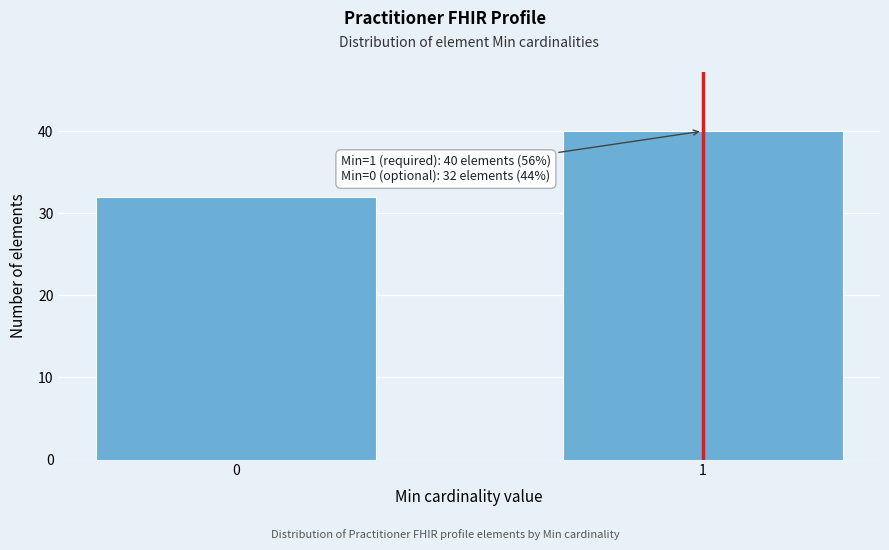

Reading right to left, list all the values displayed in this chart.

40	32